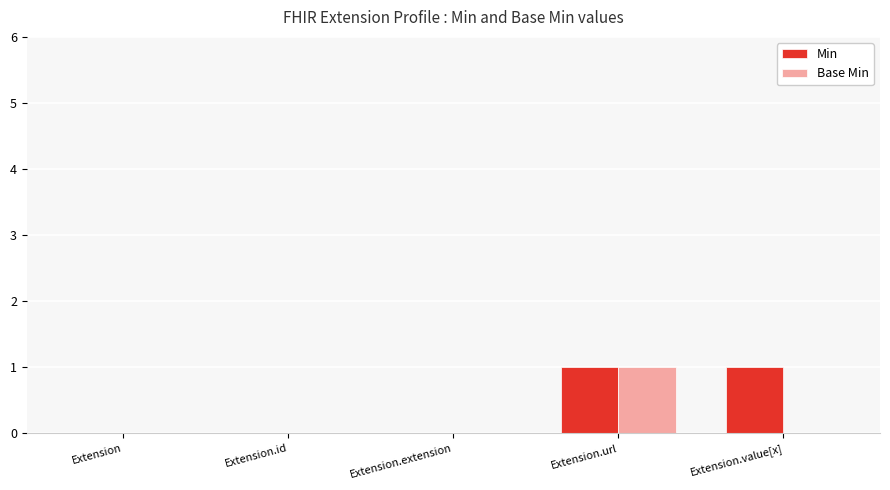

Count the number of categories in the chart.

5